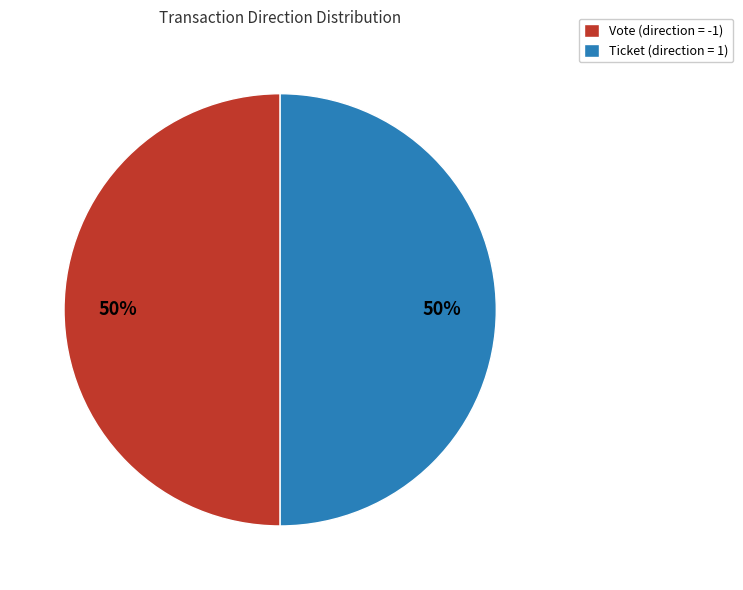

To the nearest percent, what percentage of the pie is Vote (direction = -1)?

50%